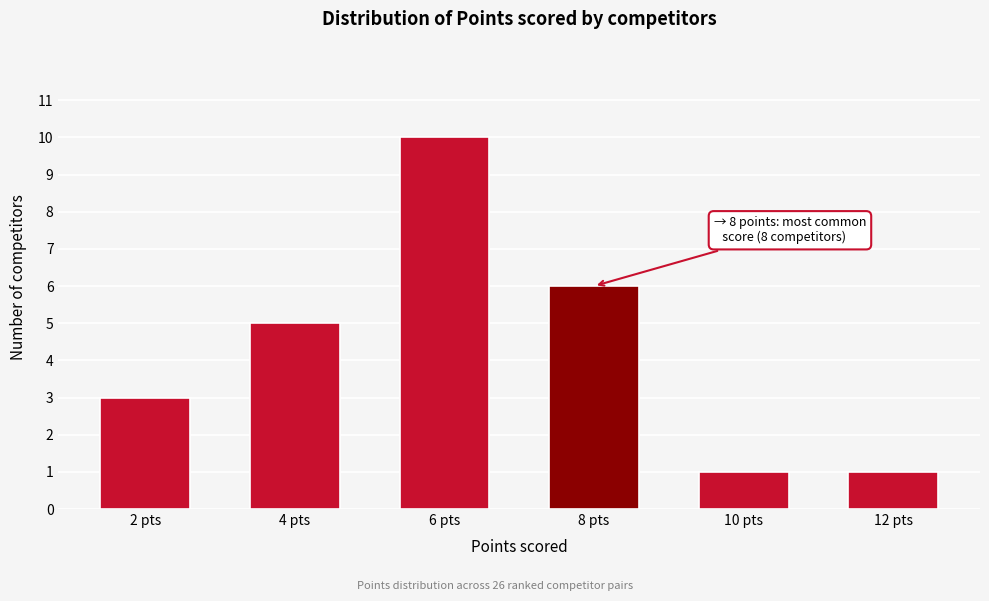

Reading left to right, extract all data points from this chart.

2 pts=3	4 pts=5	6 pts=10	8 pts=6	10 pts=1	12 pts=1